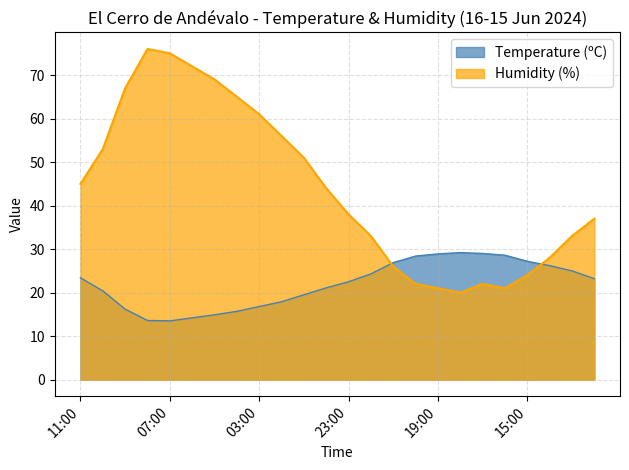

Which category has the highest value in the Temperature (ºC) series?

18:00